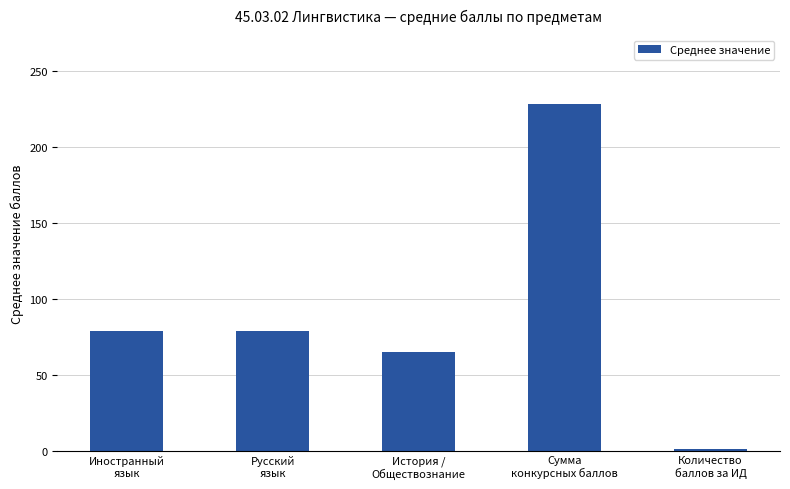

What is the greatest value displayed?

228.3